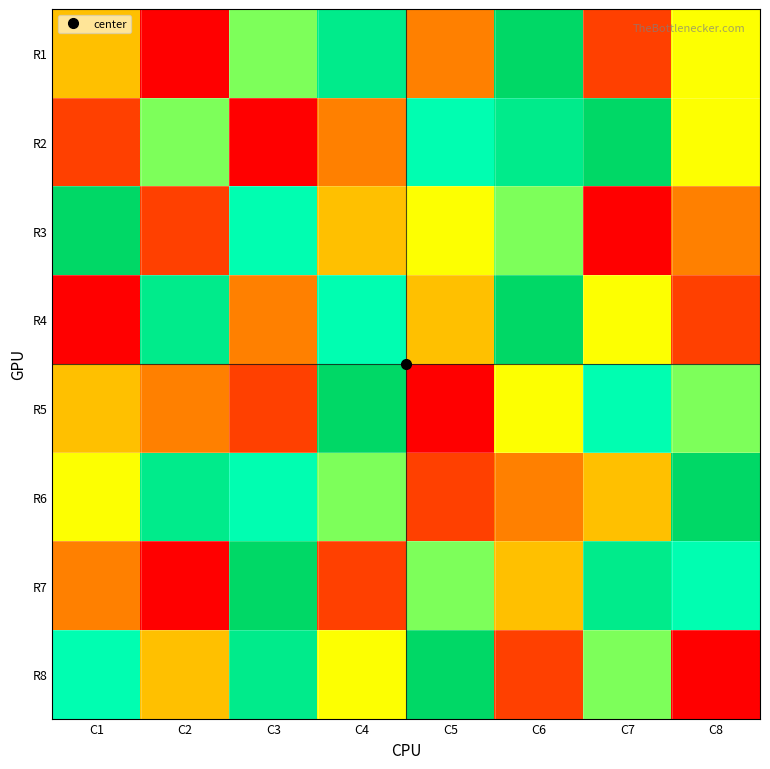

At C4, list the series in order from smallest to largest.

R7, R2, R3, R8, R6, R4, R1, R5